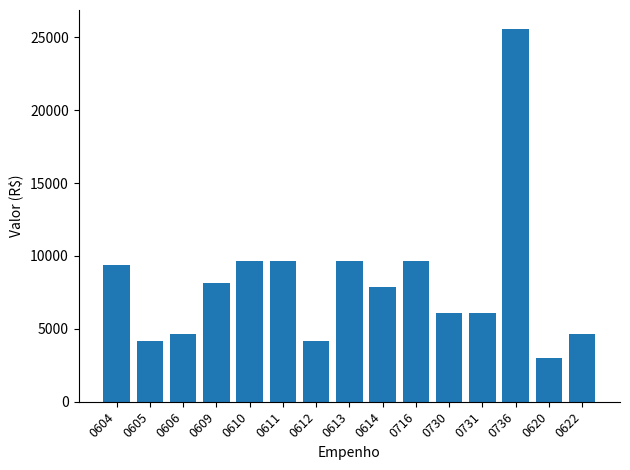

What is the approximate value at 0736?

25595.8